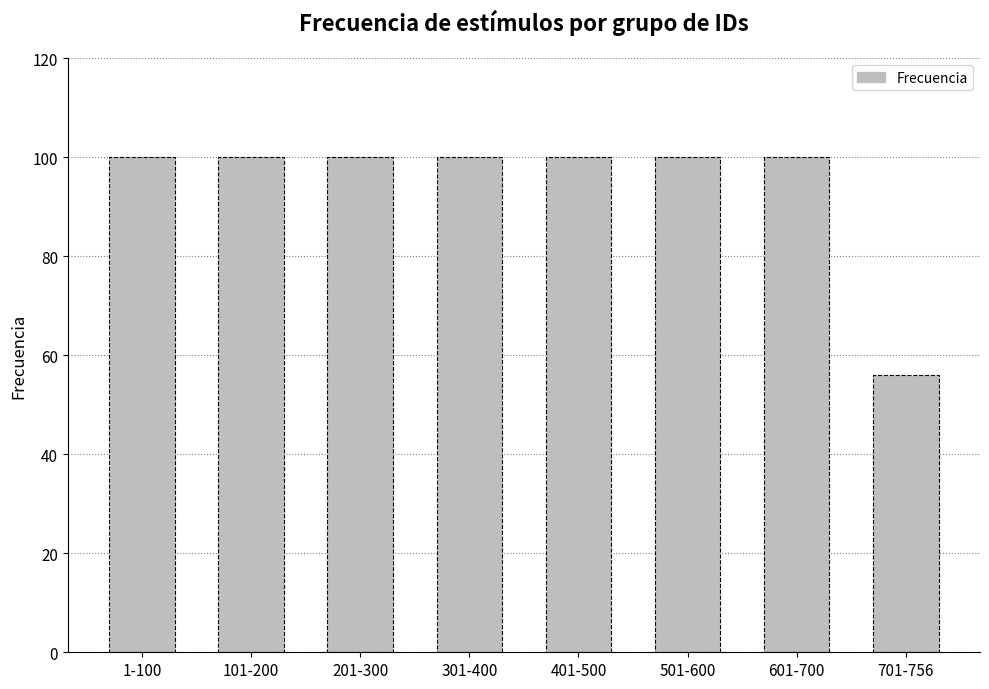

Are the bars horizontal?

No